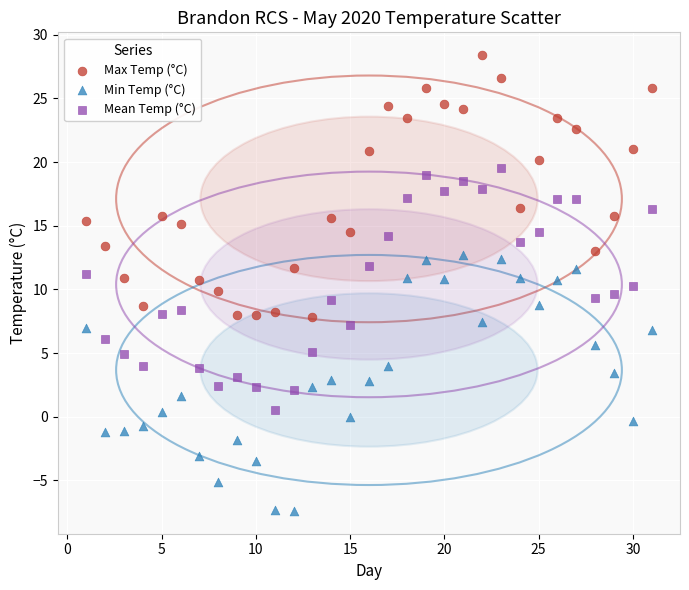

Which series contains the highest Y value?

Max Temp (°C)